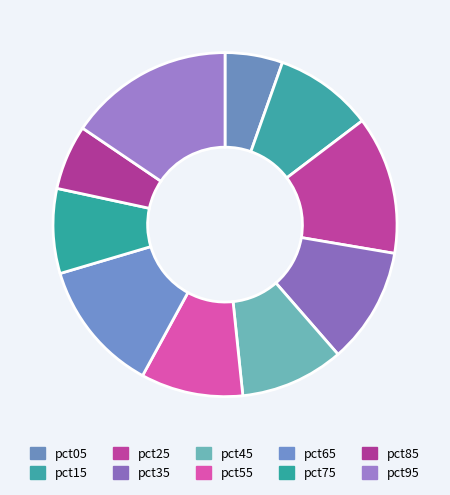

The pct85 slice represents 6% of the pie. True or false?

True